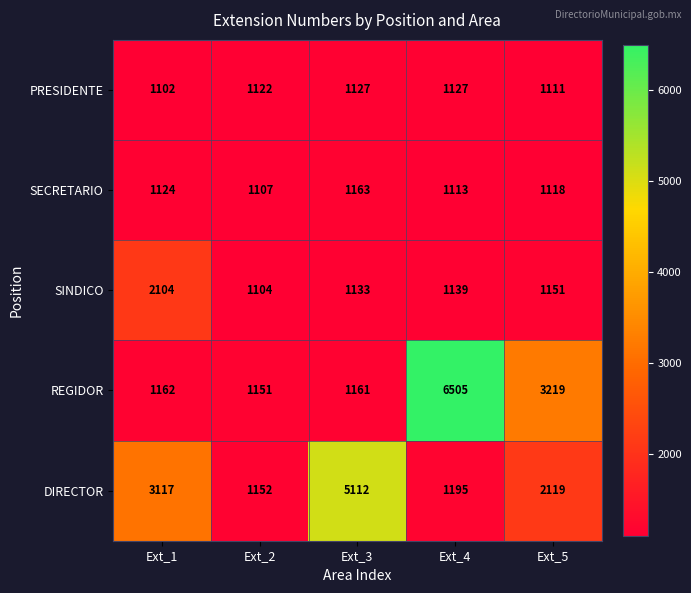

What is the approximate value of DIRECTOR at Ext_1?

3117